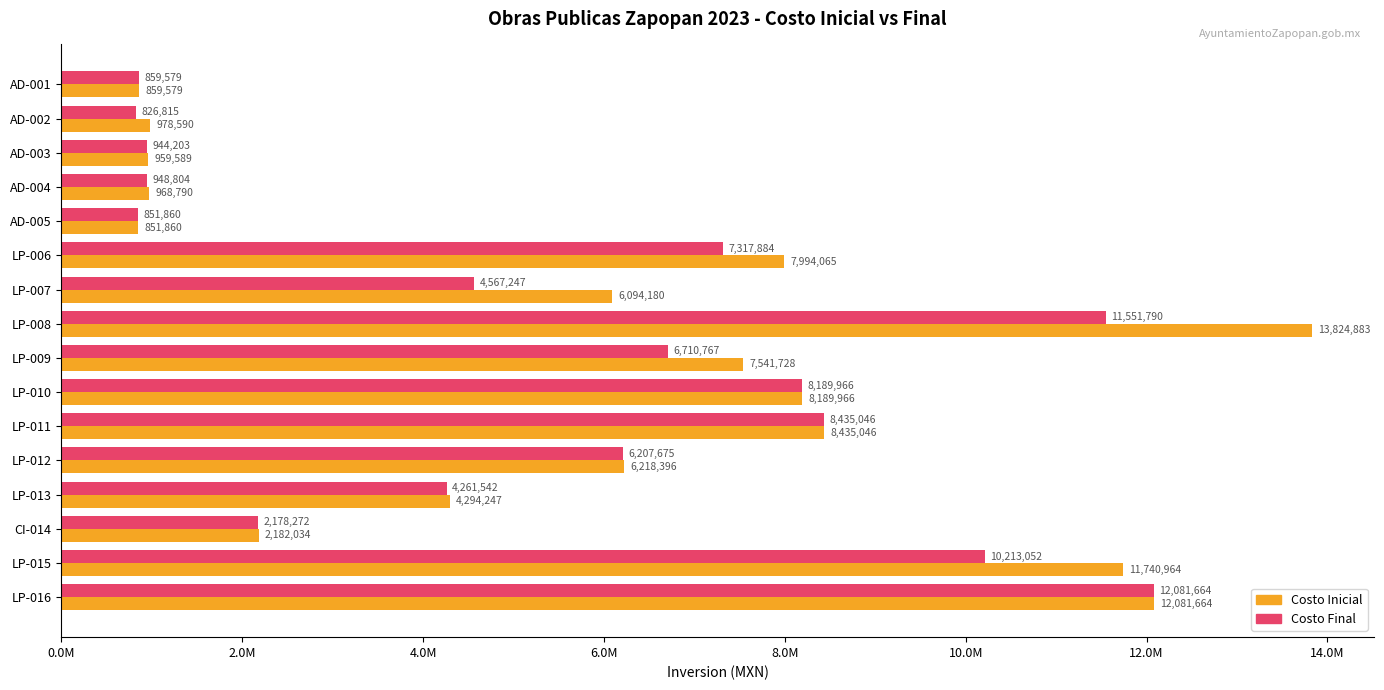

Where is Costo Inicial nearest to the value 7338371?

LP-009